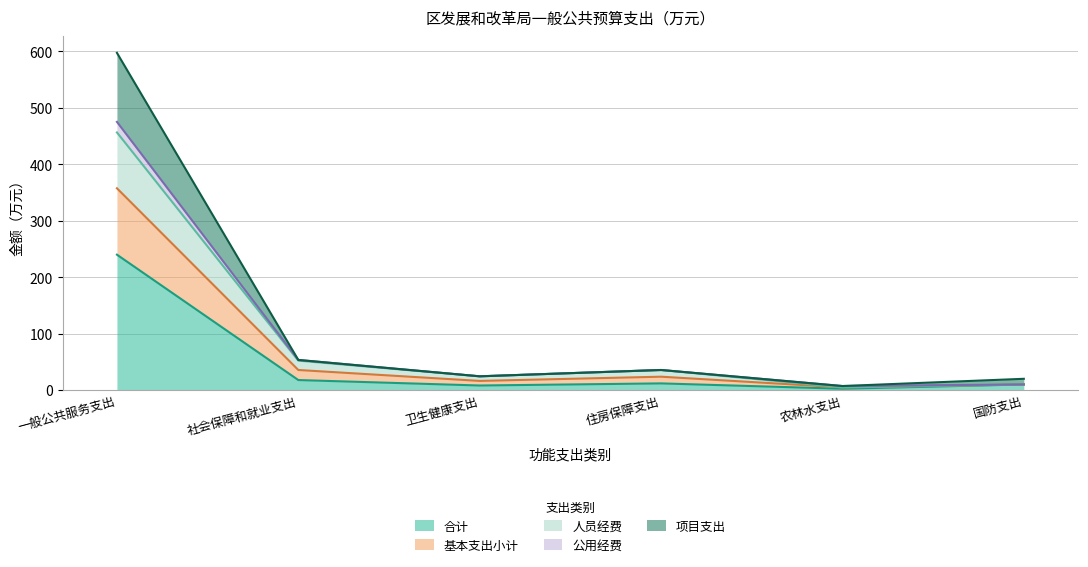

How many interior local peaks does the 基本支出小计 series have?

1